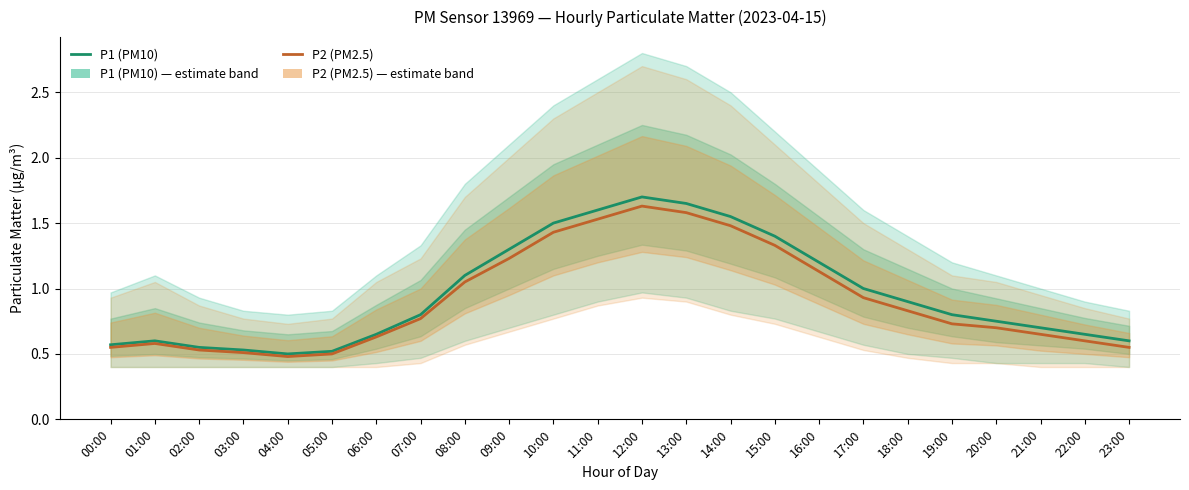

In P2 (PM2.5), how many points are lower than both neighbors (excluding endpoints)?

1